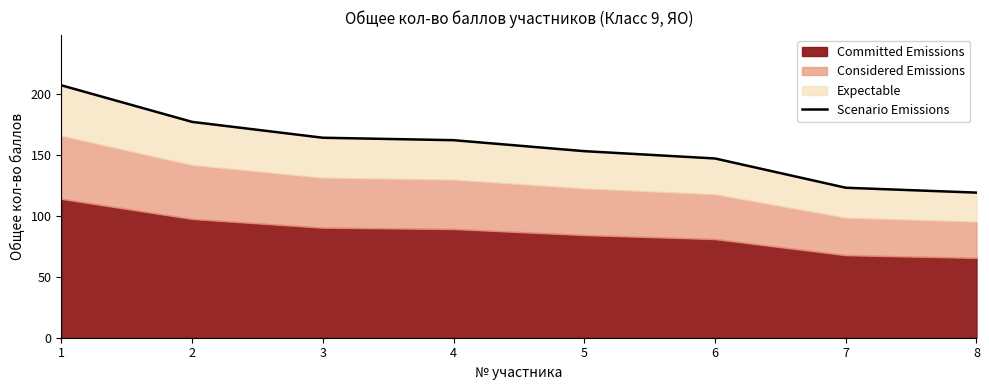

How many lines are shown in the chart?

1